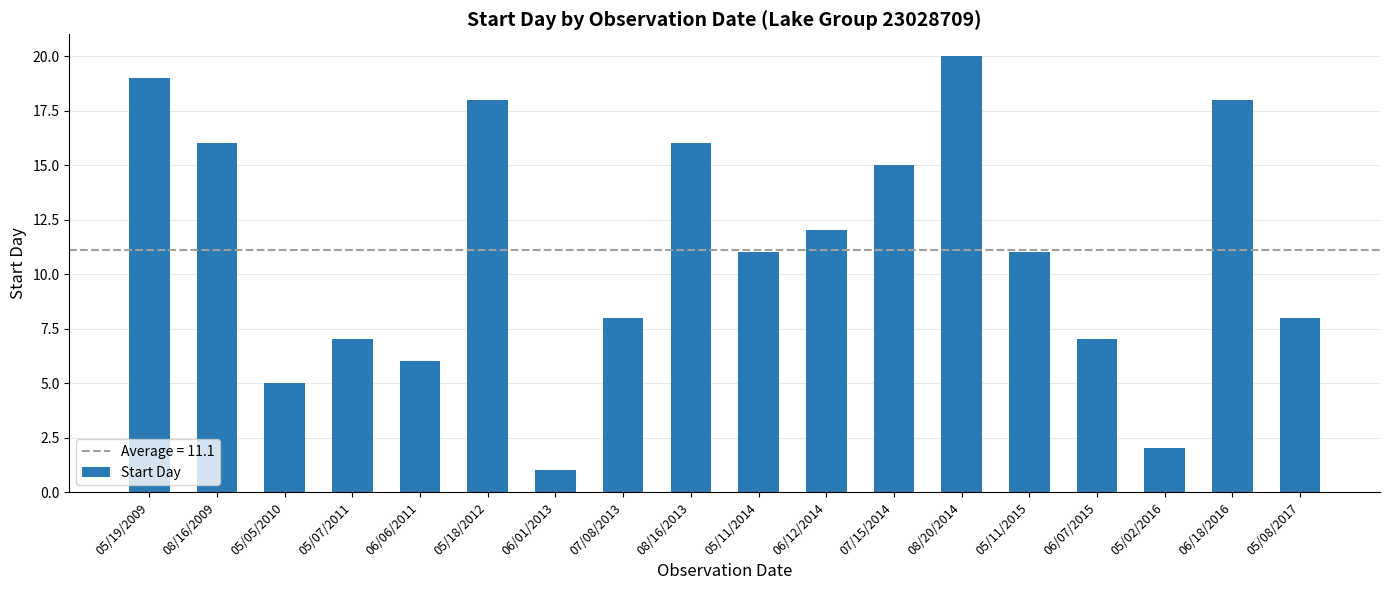

Reading left to right, list all the values displayed in this chart.

05/19/2009=19	08/16/2009=16	05/05/2010=5	05/07/2011=7	06/06/2011=6	05/18/2012=18	06/01/2013=1	07/08/2013=8	08/16/2013=16	05/11/2014=11	06/12/2014=12	07/15/2014=15	08/20/2014=20	05/11/2015=11	06/07/2015=7	05/02/2016=2	06/18/2016=18	05/08/2017=8